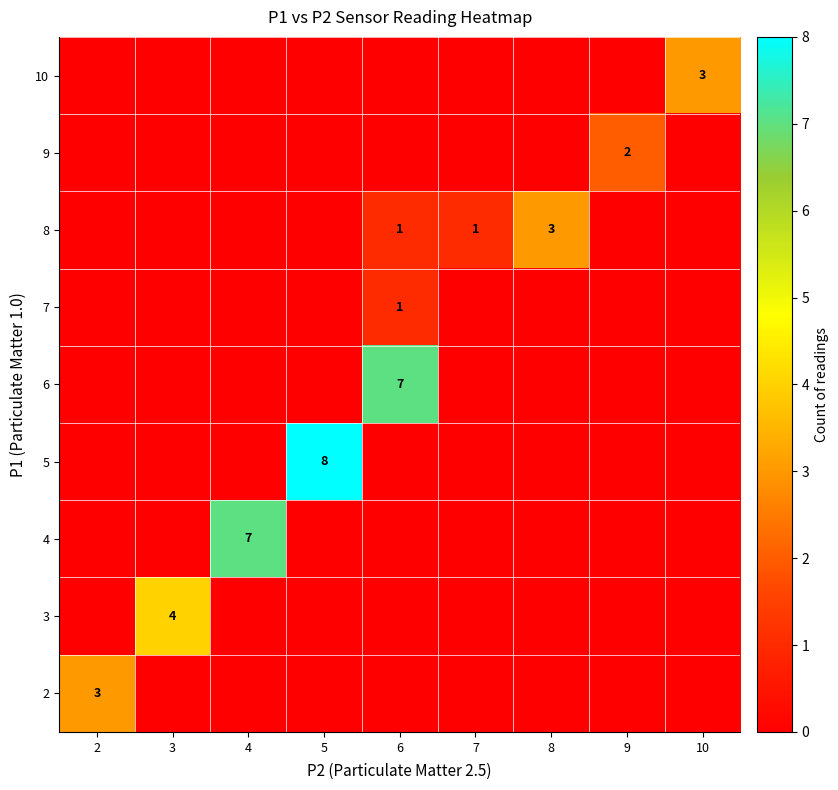

The 10 series shows 3 at 10. True or false?

True